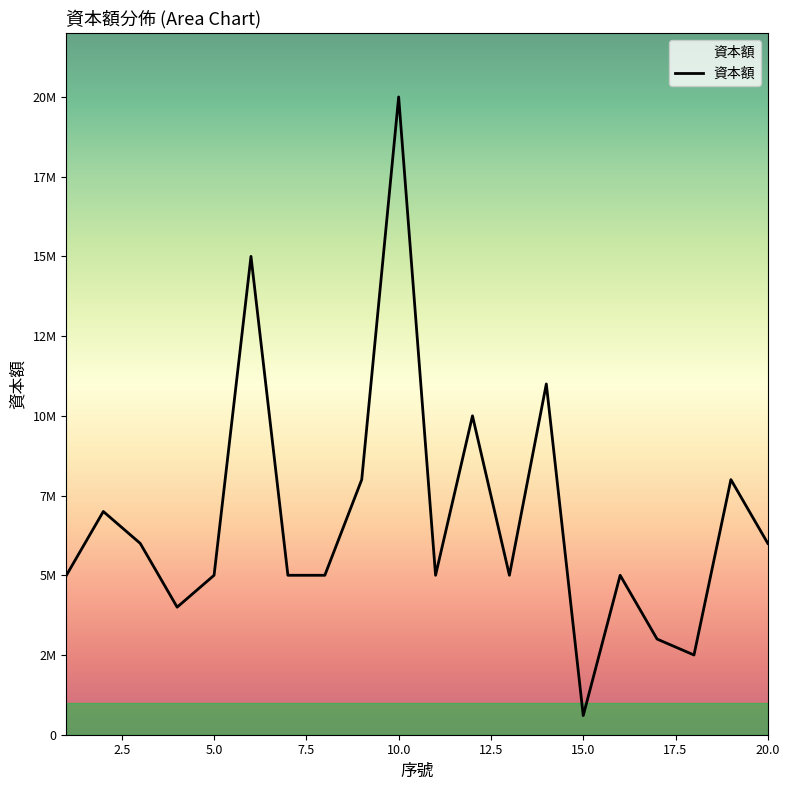

Does the chart have visible grid lines?

No